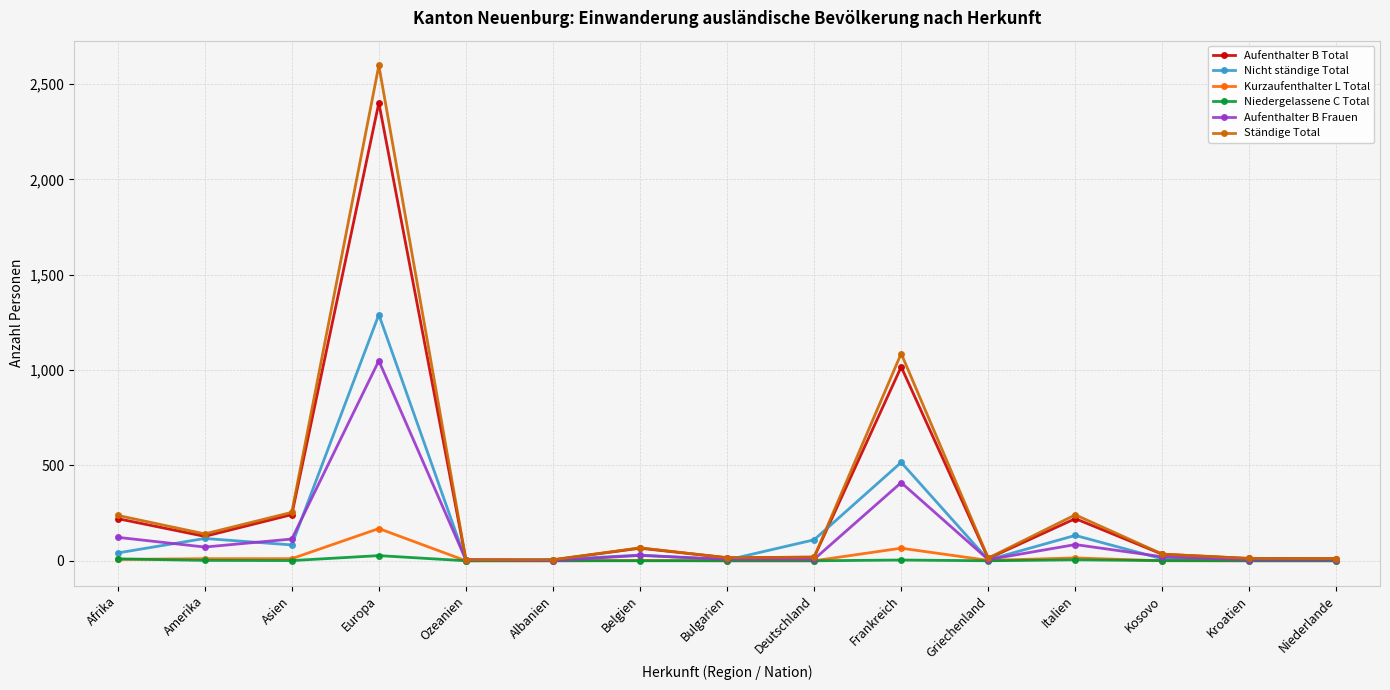

How many lines are shown in the chart?

6